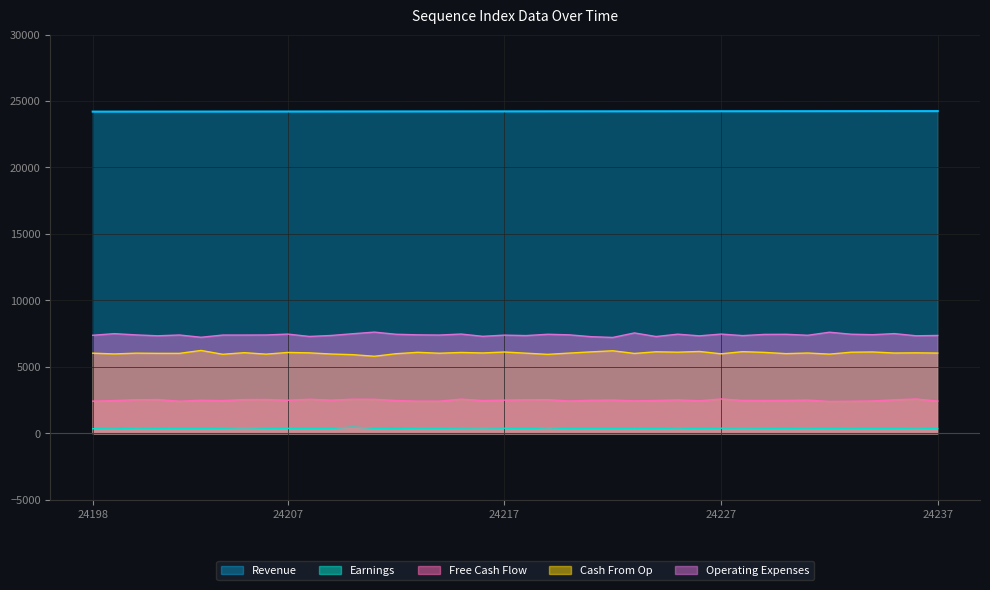

What is the difference between the Cash From Op values at 24228 and 24225?

40